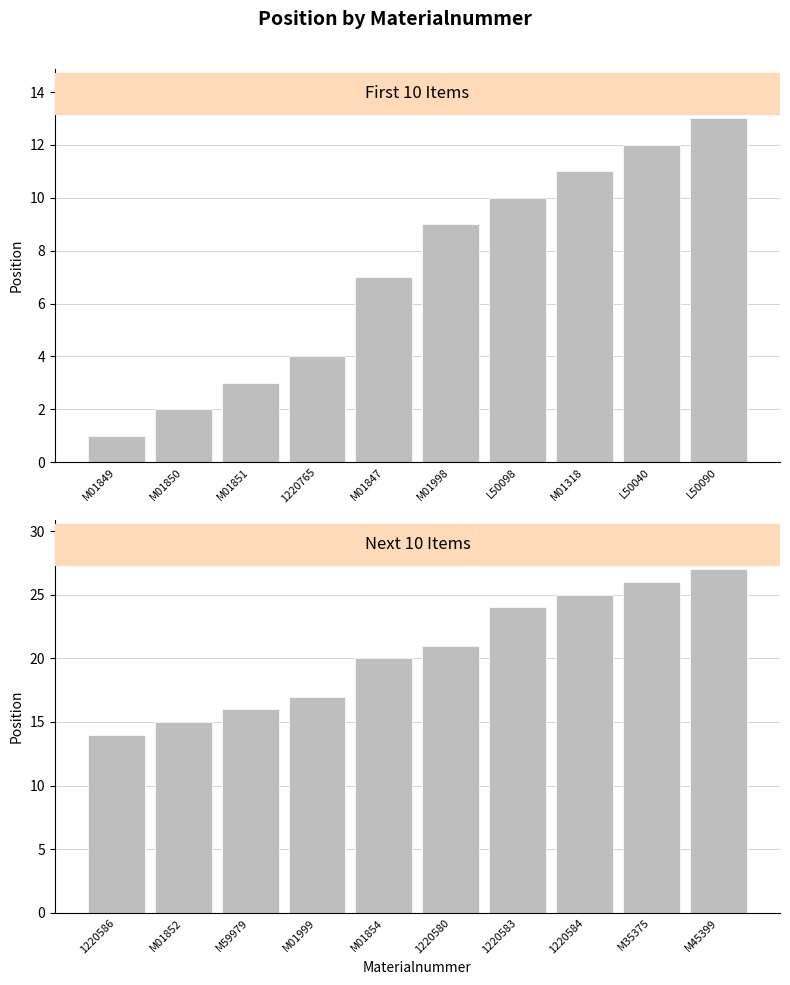

Which series has the largest total across all categories?

Next 10 Items